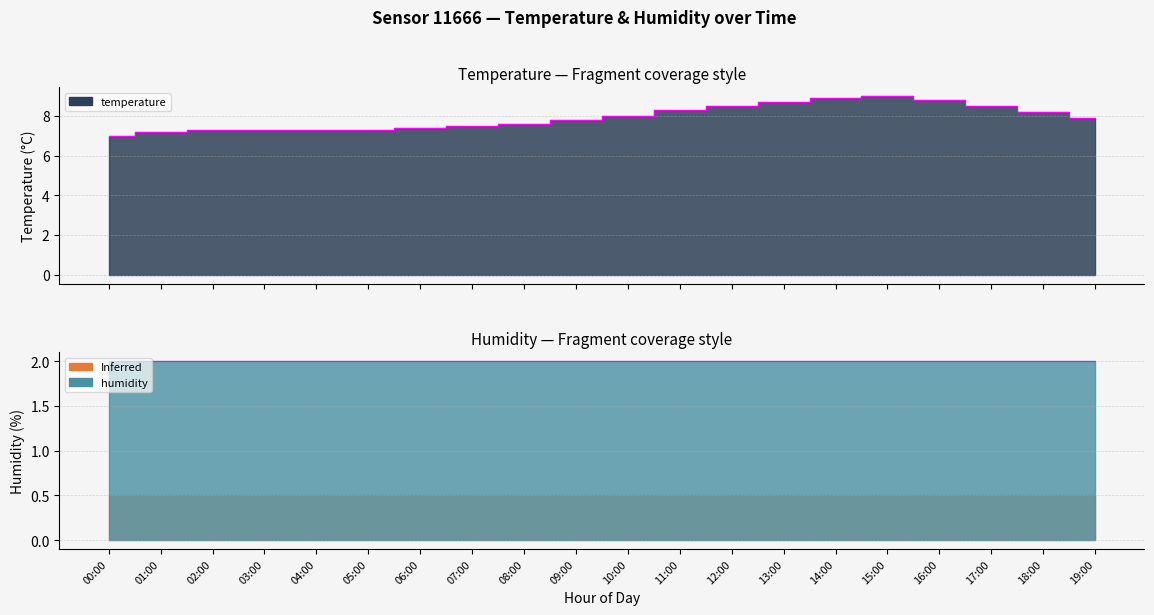

Between 14:00 and 13:00, which is larger?

14:00